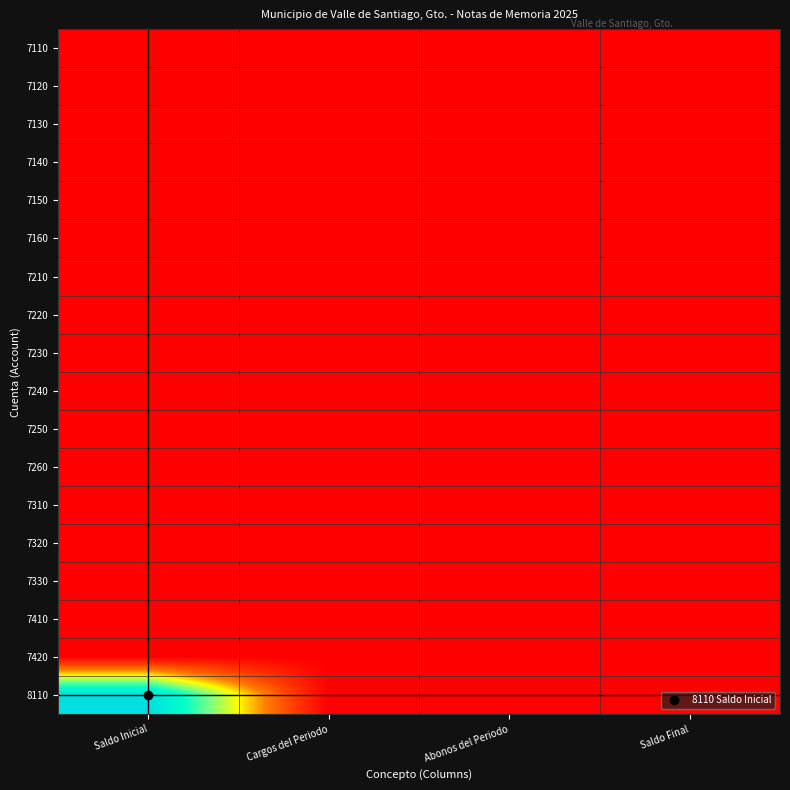

At how many categories does at least one series exceed 5?

1